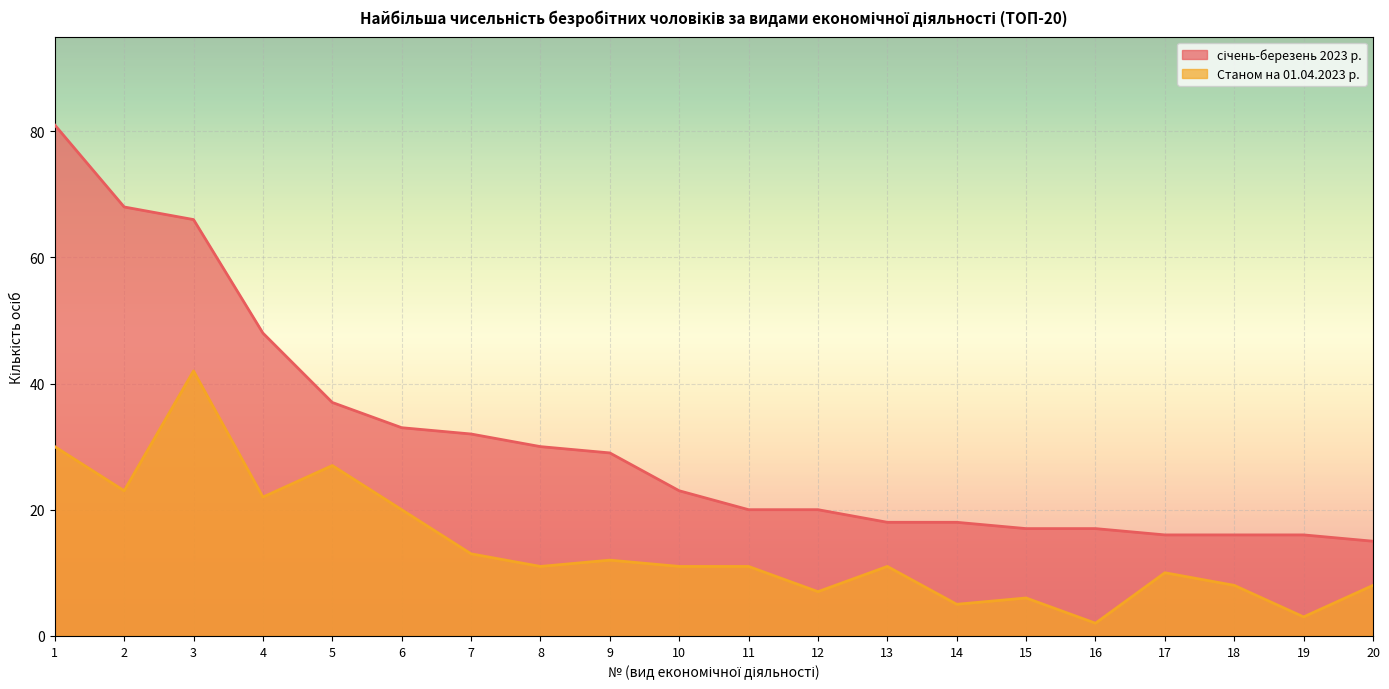

How many categories are shown in the chart?

20